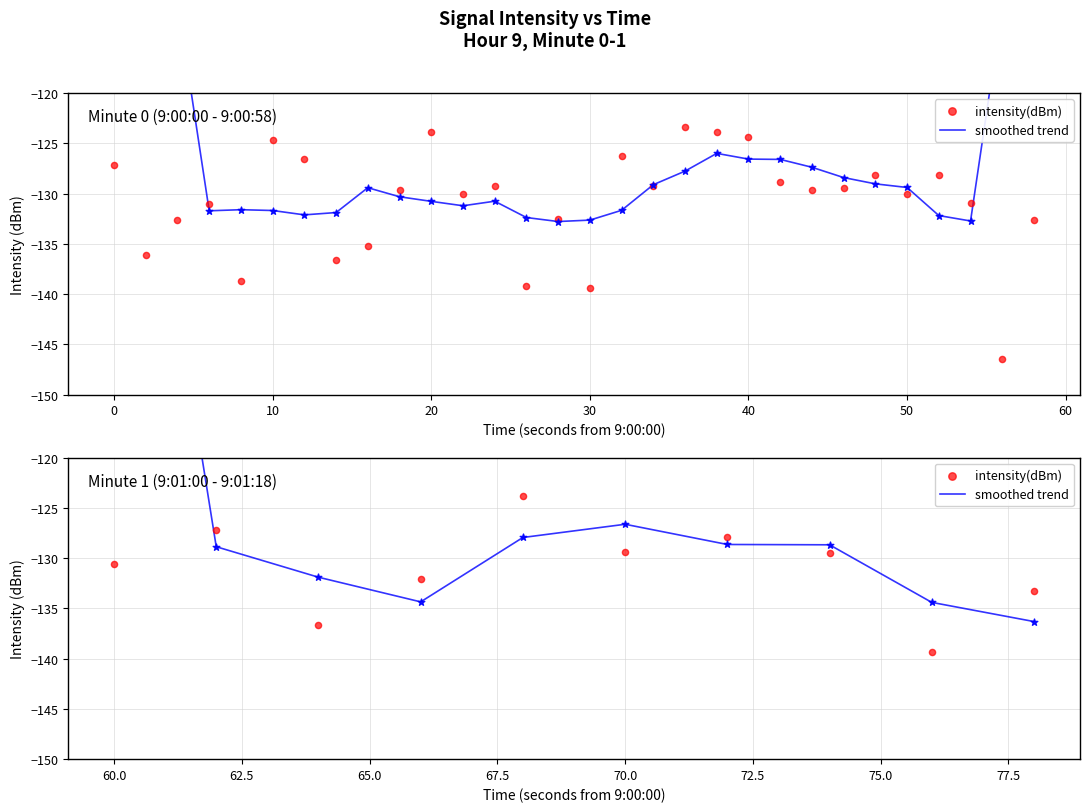

Which series contains the lowest Y value?

intensity(dBm)